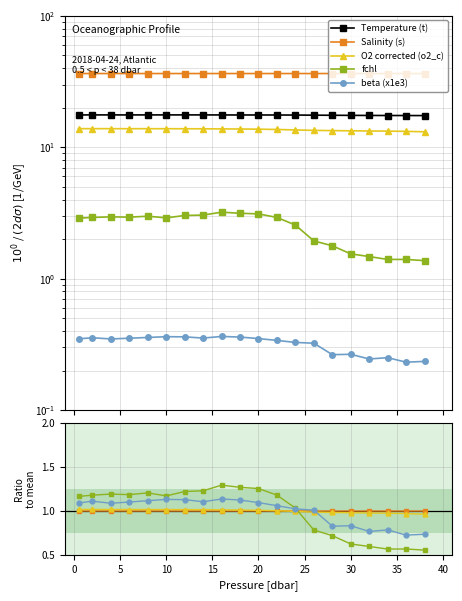

What value does the O2 corrected (o2_c) series have at 5?

1.0